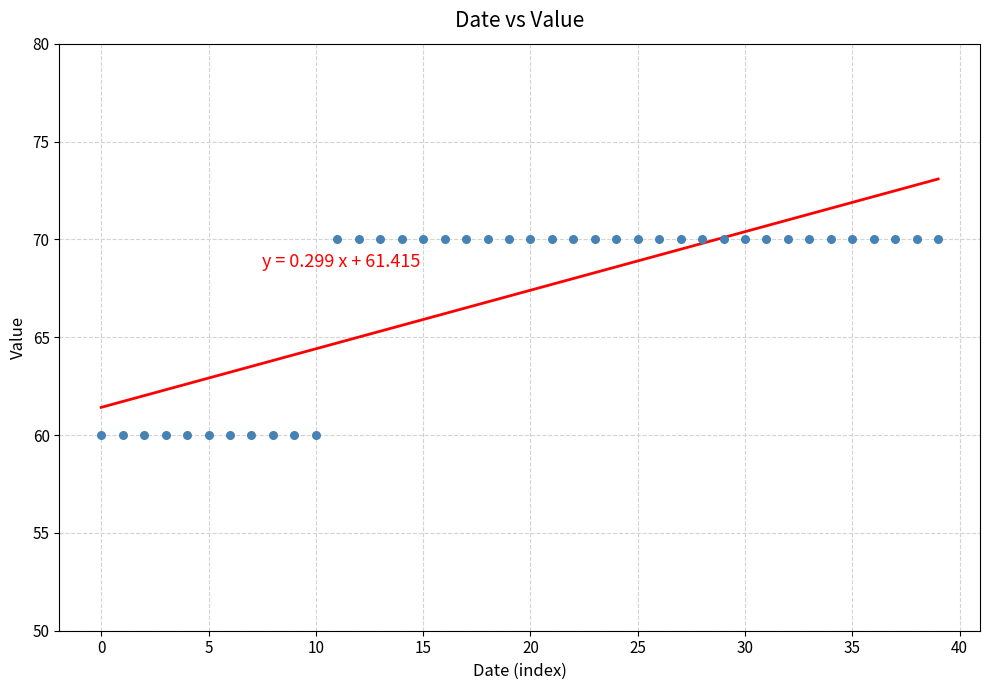

What is the range of Y values (max minus min)?

10